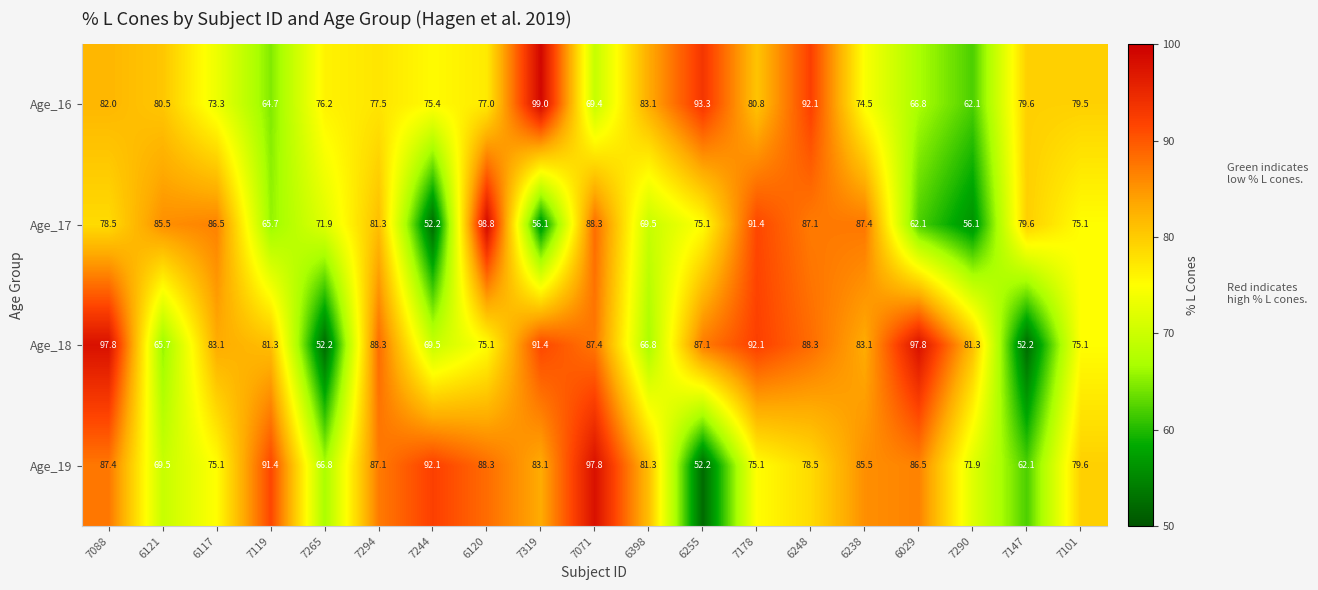

What is the total value across all series at 6029?

313.2